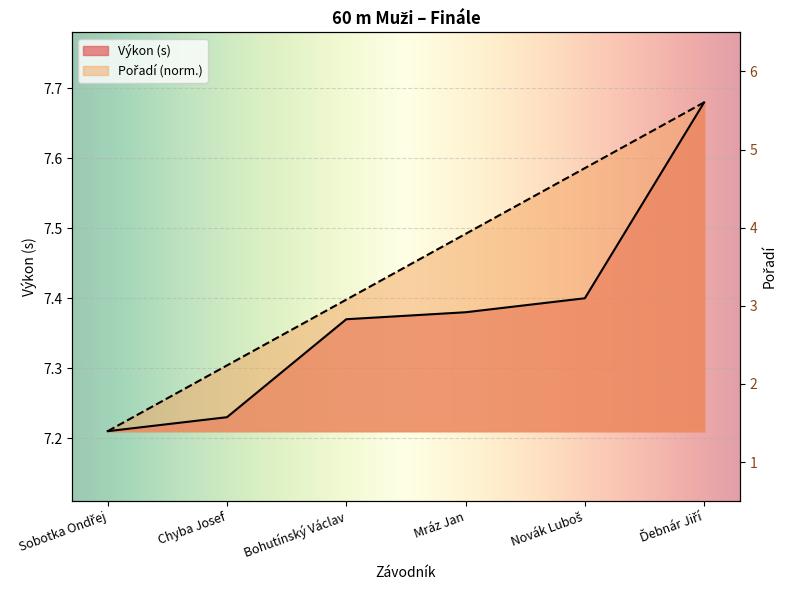

True or false: Pořadí and Výkon cross at least once.

False